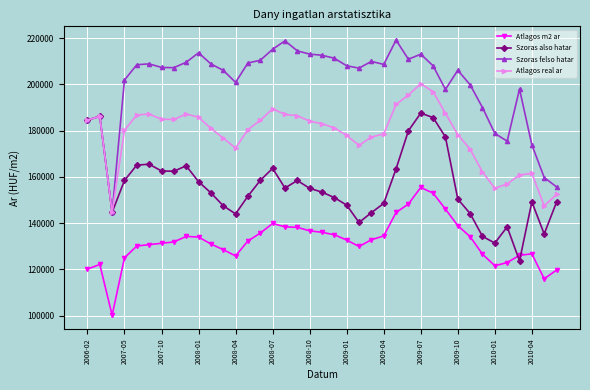

How many categories are shown in the chart?

39